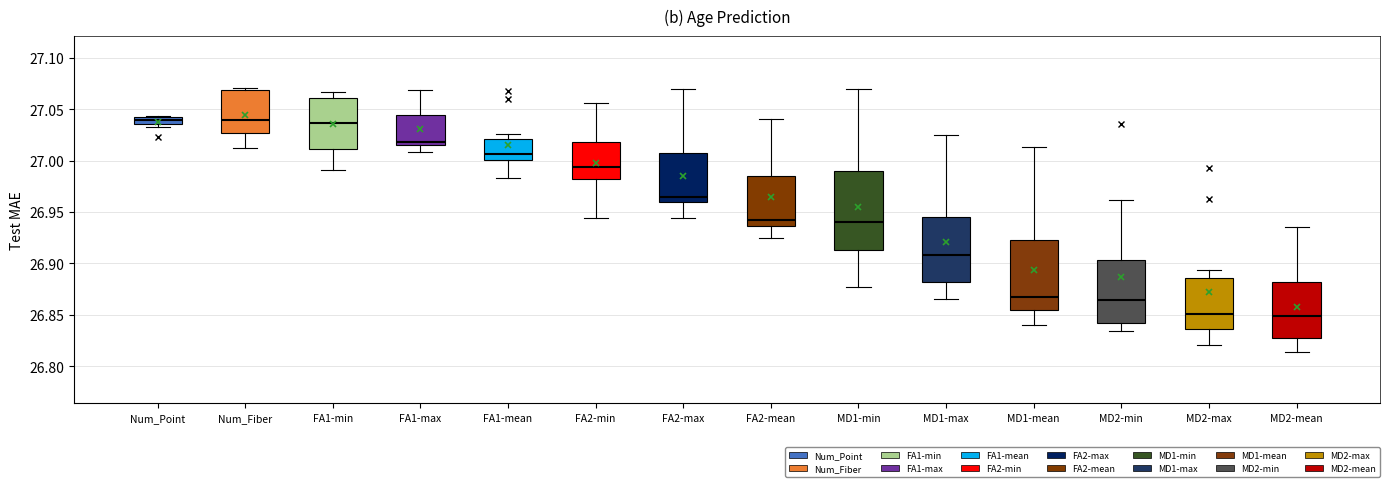

Where is the lower edge of the box for MD1-mean on the y-axis? The values are not printed on the chart, so give them approximately, as read against the axis.

26.855